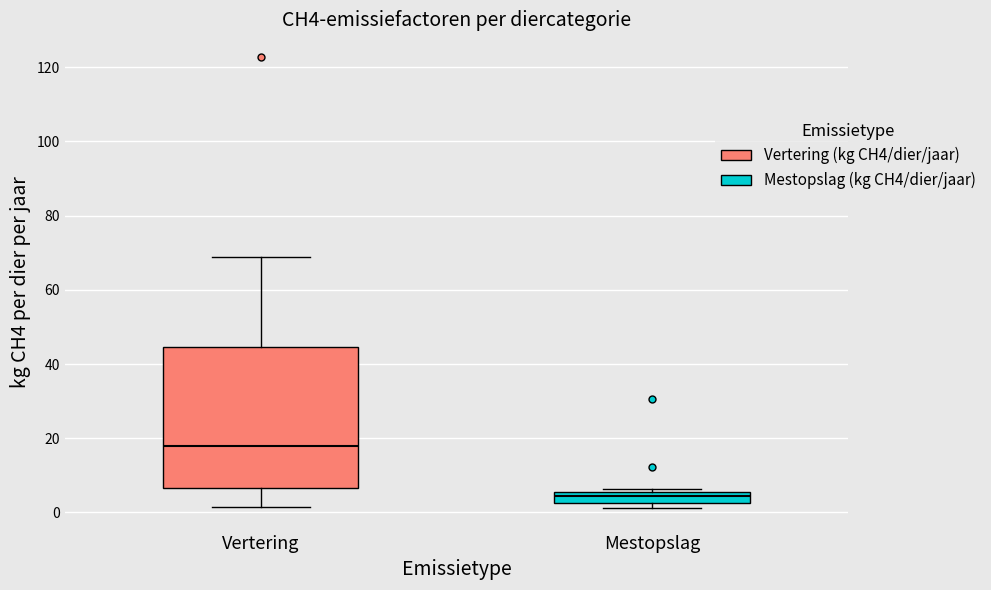

Where does the median line of the box for Mestopslag sit on the y-axis? The values are not printed on the chart, so give them approximately, as read against the axis.

4